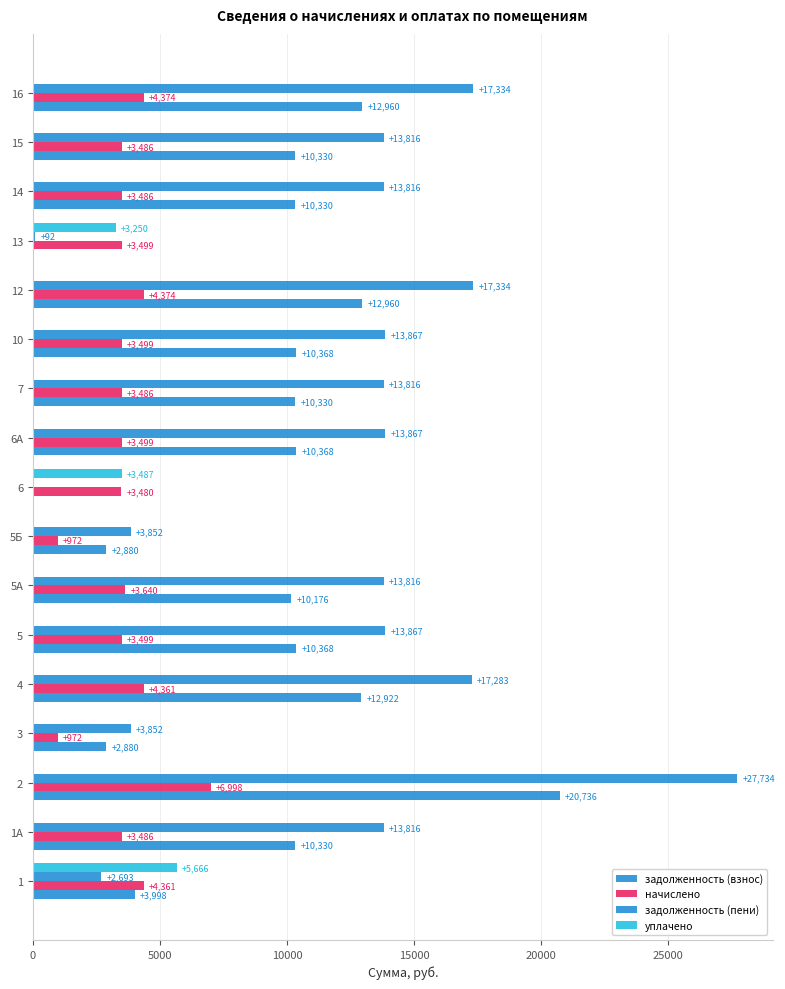

How many values in the задолженность (пени) series exceed 13815?

12